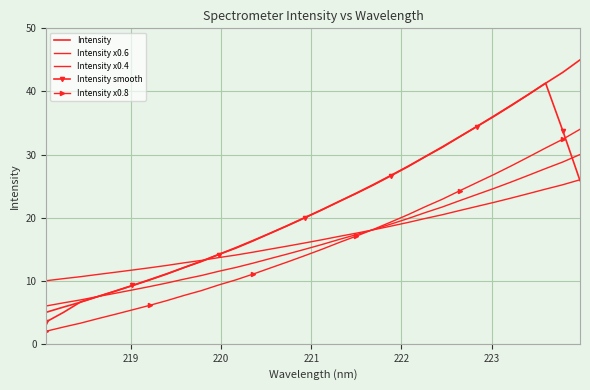

Reading left to right, extract all data points from this chart.

Intensity: 5.0	5.8	6.6	7.5	8.3	9.2	10.1	11.1	12.1	13.0	14.1	15.2	16.3	17.5	18.7	20.0	21.2	22.6	23.8	25.2	26.6	28.1	29.7	31.1	32.8	34.4	36.0	37.7	39.5	41.3	43.0	45.0
Intensity x0.6: 6.0	6.5	7.0	7.5	8.0	8.5	9.1	9.6	10.3	10.8	11.5	12.1	12.8	13.5	14.2	15.0	15.7	16.5	17.3	18.1	19.0	19.8	20.8	21.7	22.7	23.7	24.6	25.6	26.7	27.8	28.8	30.0
Intensity x0.4: 10.0	10.3	10.6	11.0	11.3	11.7	12.0	12.4	12.8	13.2	13.7	14.1	14.5	15.0	15.5	16.0	16.5	17.0	17.5	18.1	18.6	19.2	19.9	20.5	21.1	21.8	22.4	23.1	23.8	24.5	25.2	26.0
Intensity smooth: 3.5	5.0	6.7	7.5	8.4	9.2	10.2	11.1	12.1	13.1	14.1	15.2	16.4	17.5	18.7	20.0	21.3	22.6	23.9	25.3	26.7	28.1	29.7	31.2	32.8	34.4	36.1	37.8	39.5	41.3	33.8	25.9
Intensity x0.8: 2.0	2.7	3.3	4.0	4.7	5.4	6.1	6.9	7.7	8.4	9.3	10.1	11.0	12.0	13.0	14.0	15.0	16.1	17.1	18.1	19.3	20.5	21.7	22.9	24.2	25.5	26.8	28.2	29.6	31.0	32.4	34.0